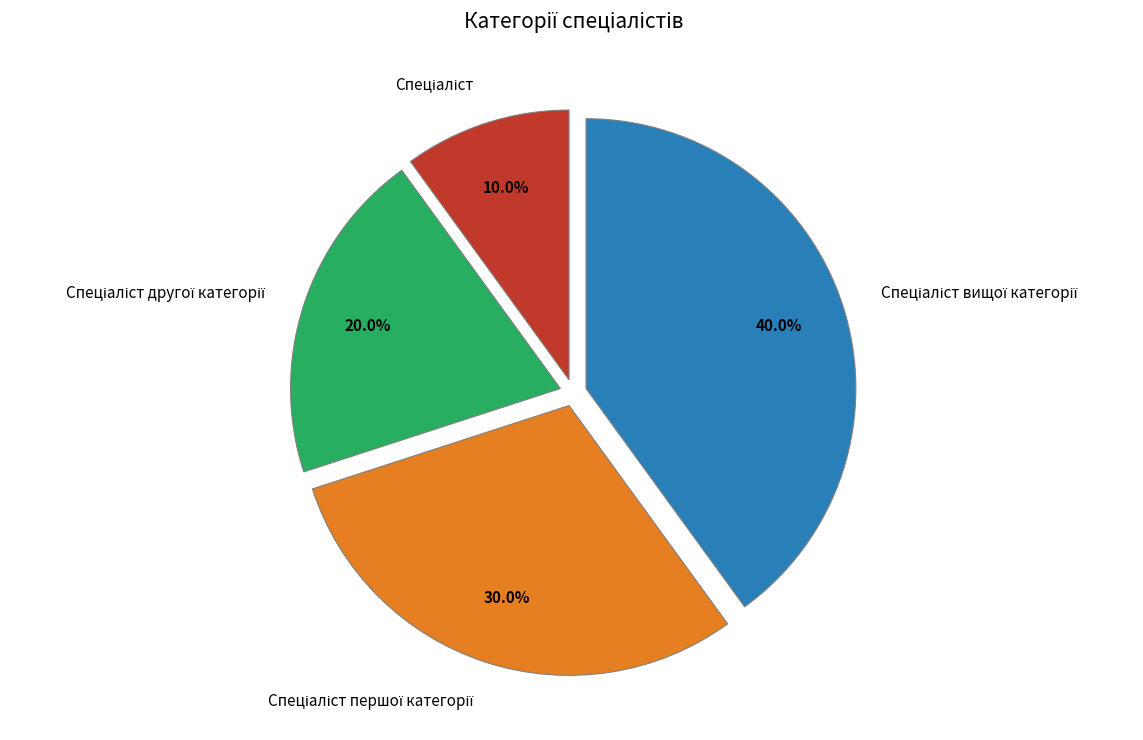

Is there any slice that represents more than half of the pie?

No